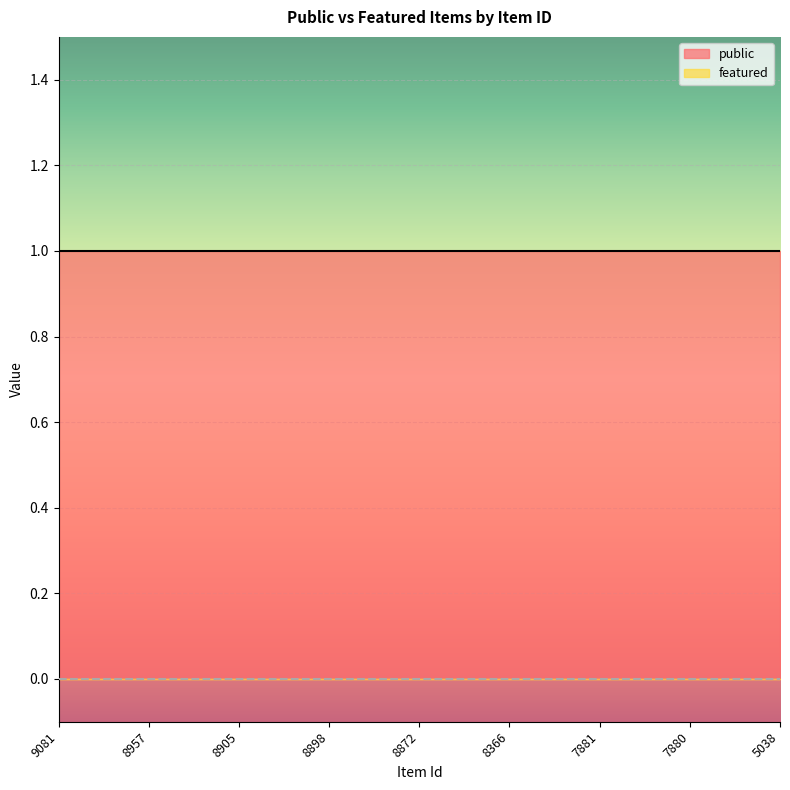

What is the spread (max minus min) of values at 9081?

1